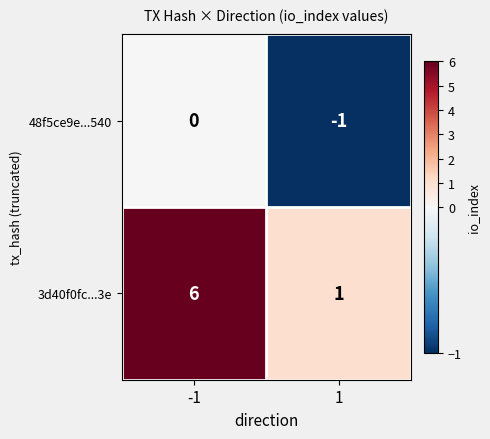

Reading left to right, transcribe all the data shown in this chart.

48f5ce9e...540: -1=0	1=-1
3d40f0fc...3e: -1=6	1=1